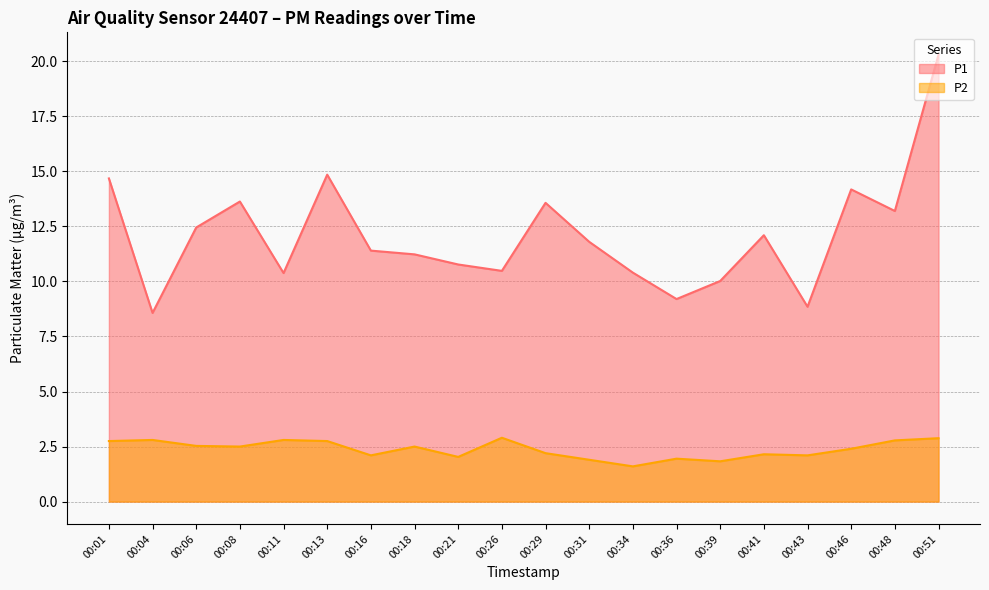

How many interior local valleys does the P1 series have?

6